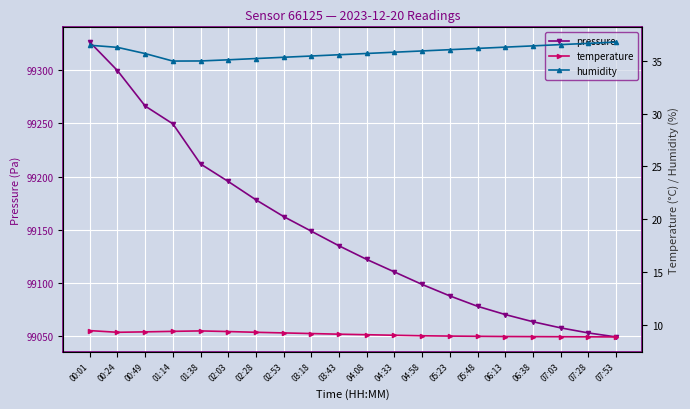

Where is temperature nearest to the value 9?

04:33